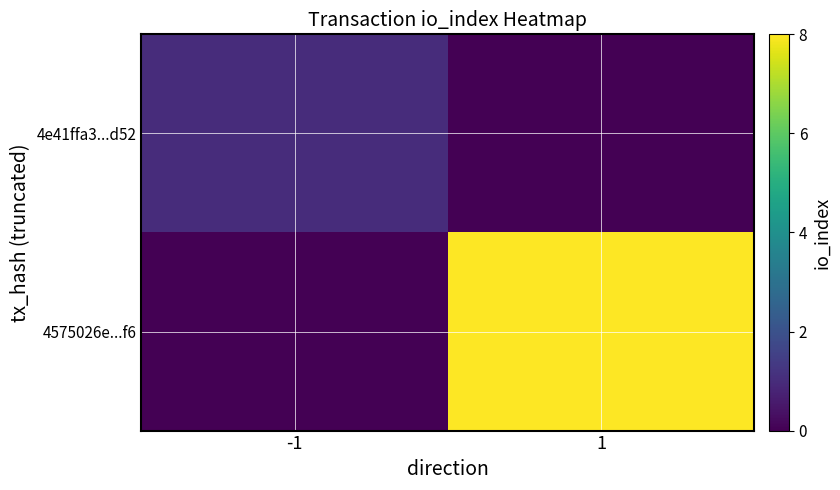

At how many categories does at least one series exceed 0?

2